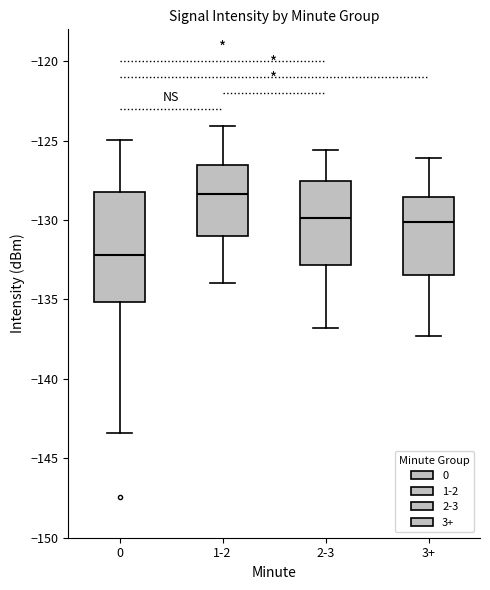

Reading left to right, read every box against the y-axis: the position of its median line, the range the box covers, and the ends of its whiskers. The values are not printed on the chart, so give them approximately, as read against the axis.

0: median -132.0, box -135.0 to -128.0, whiskers -143.5 to -125.0
1-2: median -128.5, box -131.0 to -126.5, whiskers -134.0 to -124.0
2-3: median -130.0, box -133.0 to -127.5, whiskers -137.0 to -125.5
3+: median -130.0, box -133.5 to -128.5, whiskers -137.5 to -126.0